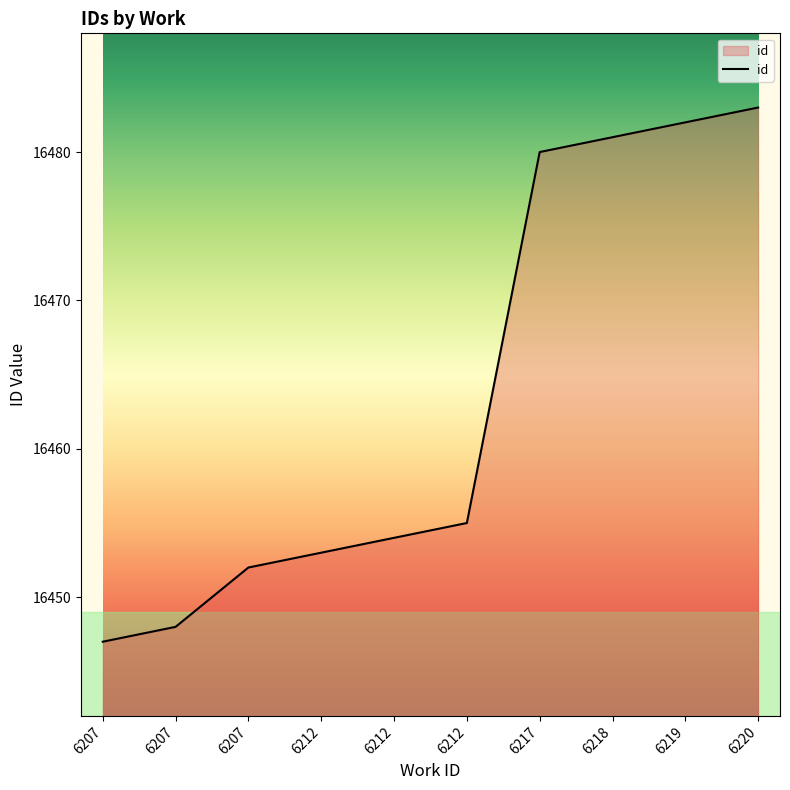

Which has a higher value, 6212 or 6212?

6212